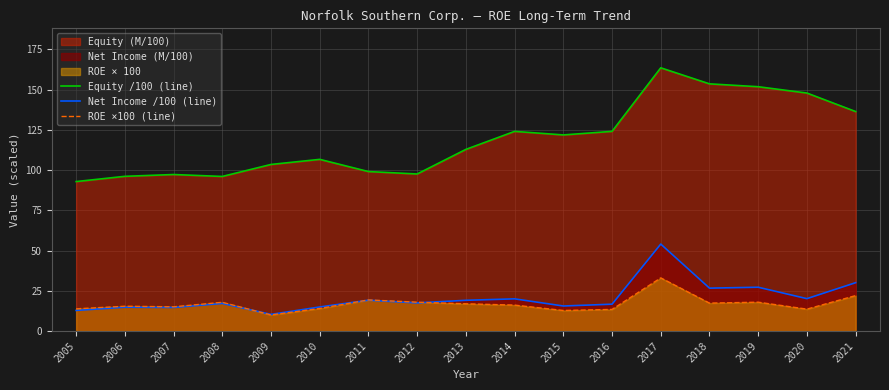

At which category does ROE ×100 (line) reach its first local valley?

2007